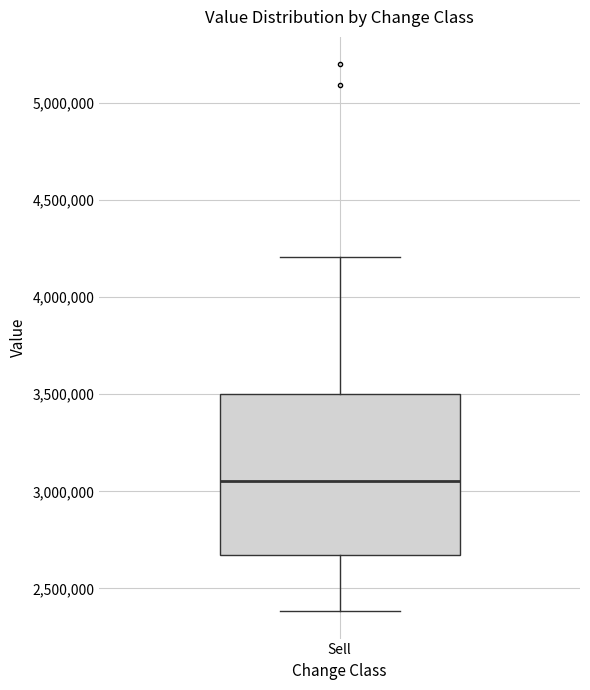

Where is the upper edge of the box for Sell on the y-axis? The values are not printed on the chart, so give them approximately, as read against the axis.

3500000